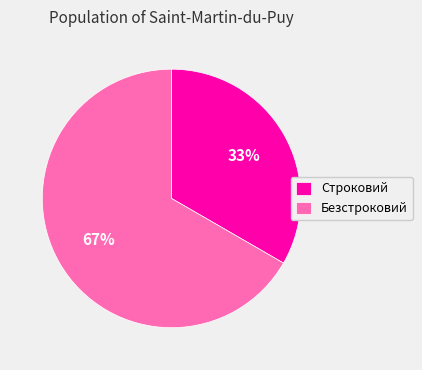

Do Безстроковий and Строковий together represent more than half of the pie?

Yes